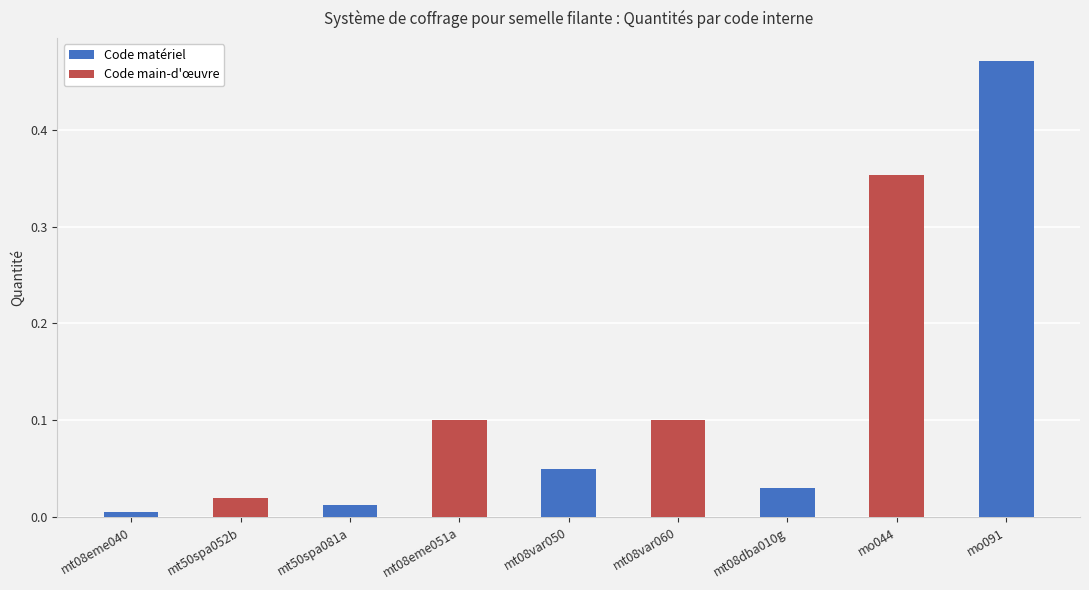

The chart shows a value of 0.3 at mo091. True or false?

False